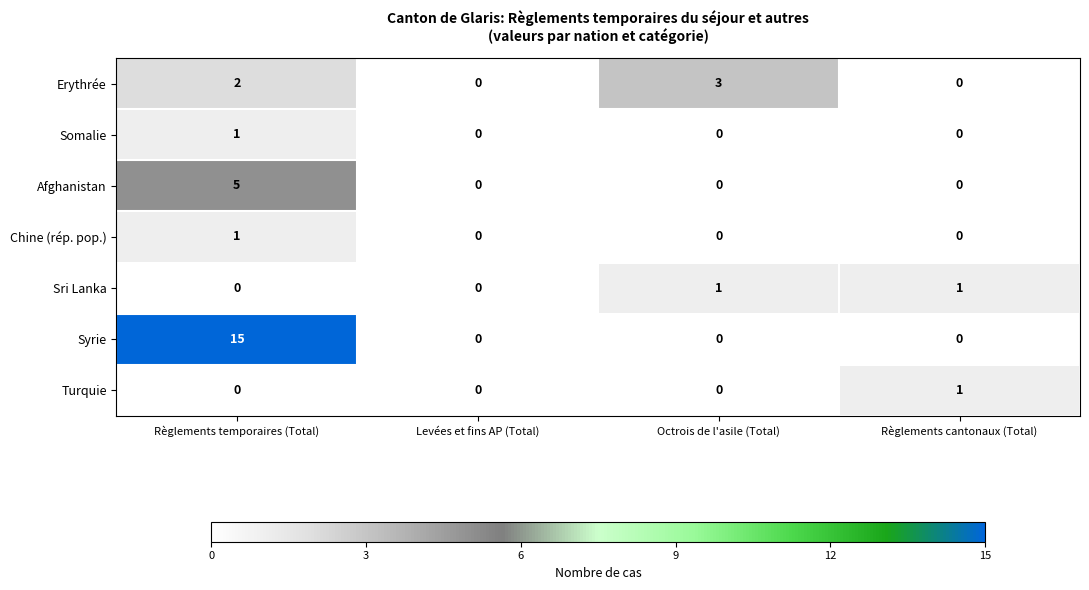

What is the maximum value for Afghanistan?

5